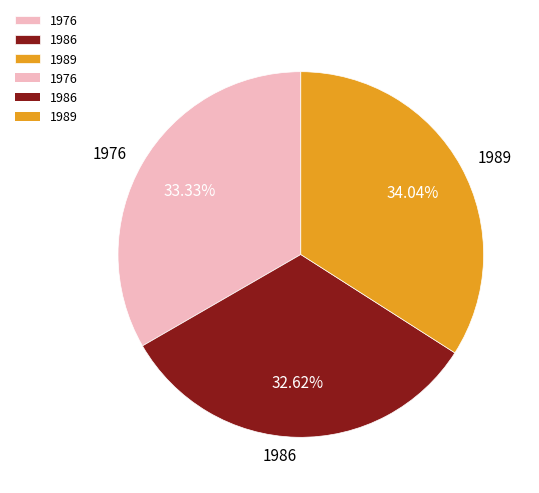

To the nearest percent, what portion does 1989 represent?

34%